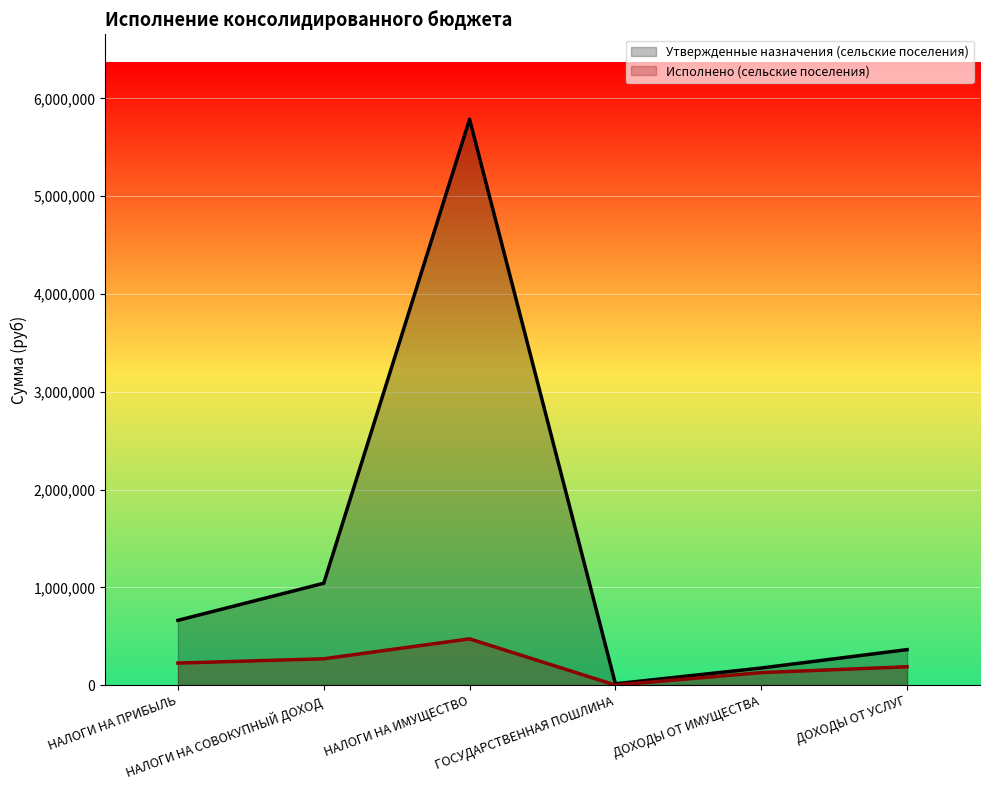

At which label is Исполнено (сельские поселения) closest to 236313?

НАЛОГИ НА ПРИБЫЛЬ